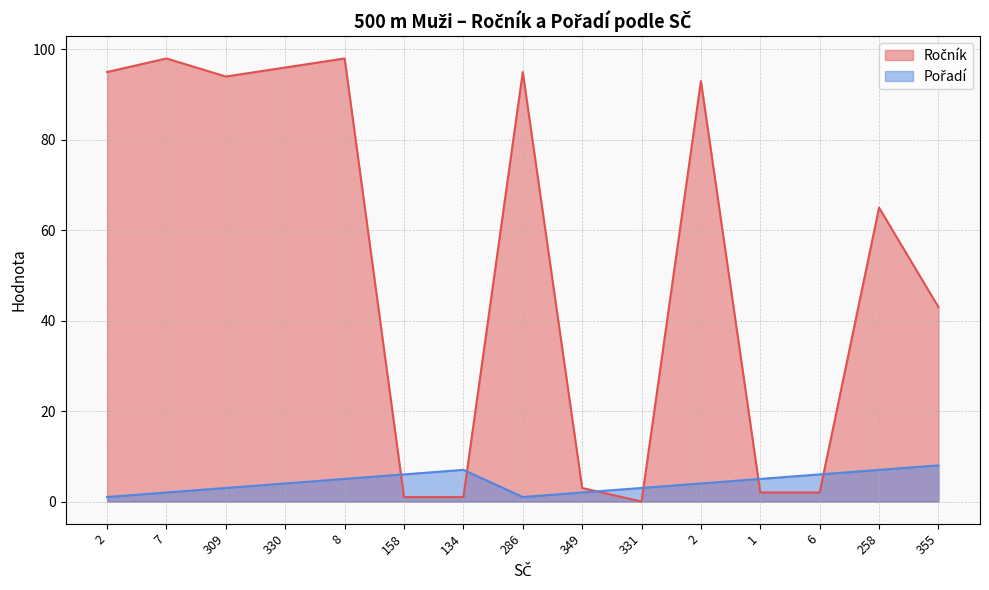

The value of Pořadí at 286 is 1. True or false?

True